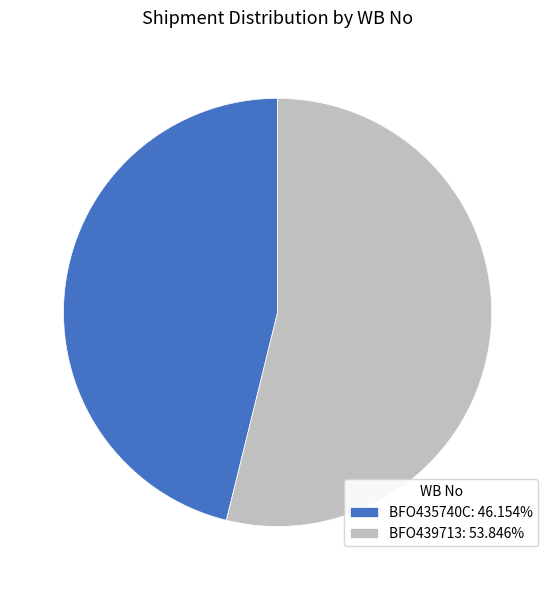

Combined, do BFO435740C: 46.154% and BFO439713: 53.846% account for over 50%?

Yes